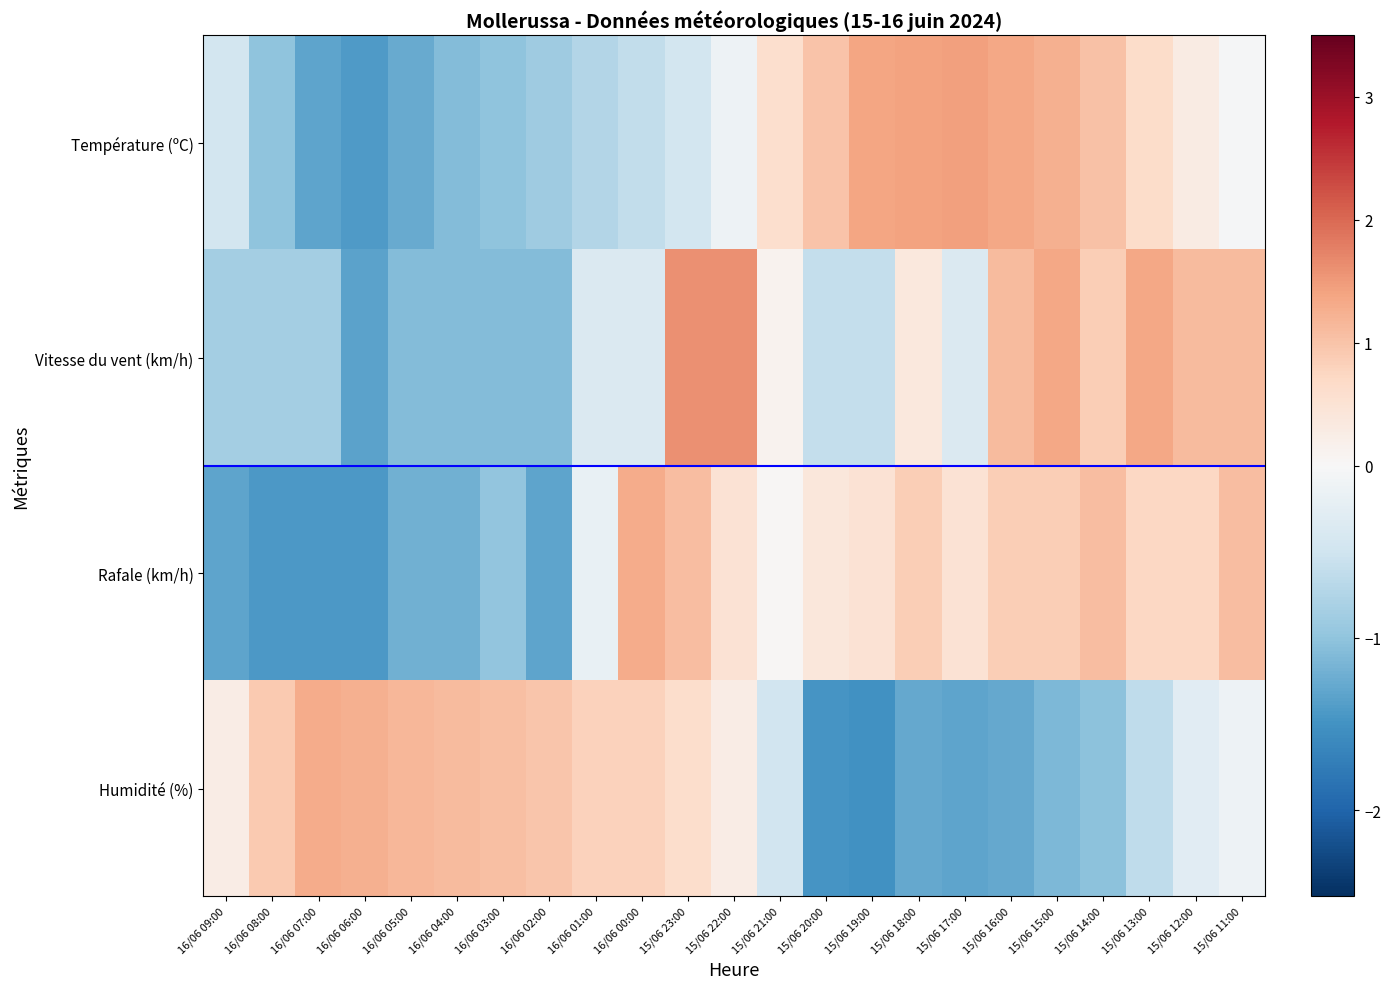

List the series in order of their peak value, highest first.

Vitesse du vent (km/h), Température (ºC), Rafale (km/h), Humidité (%)